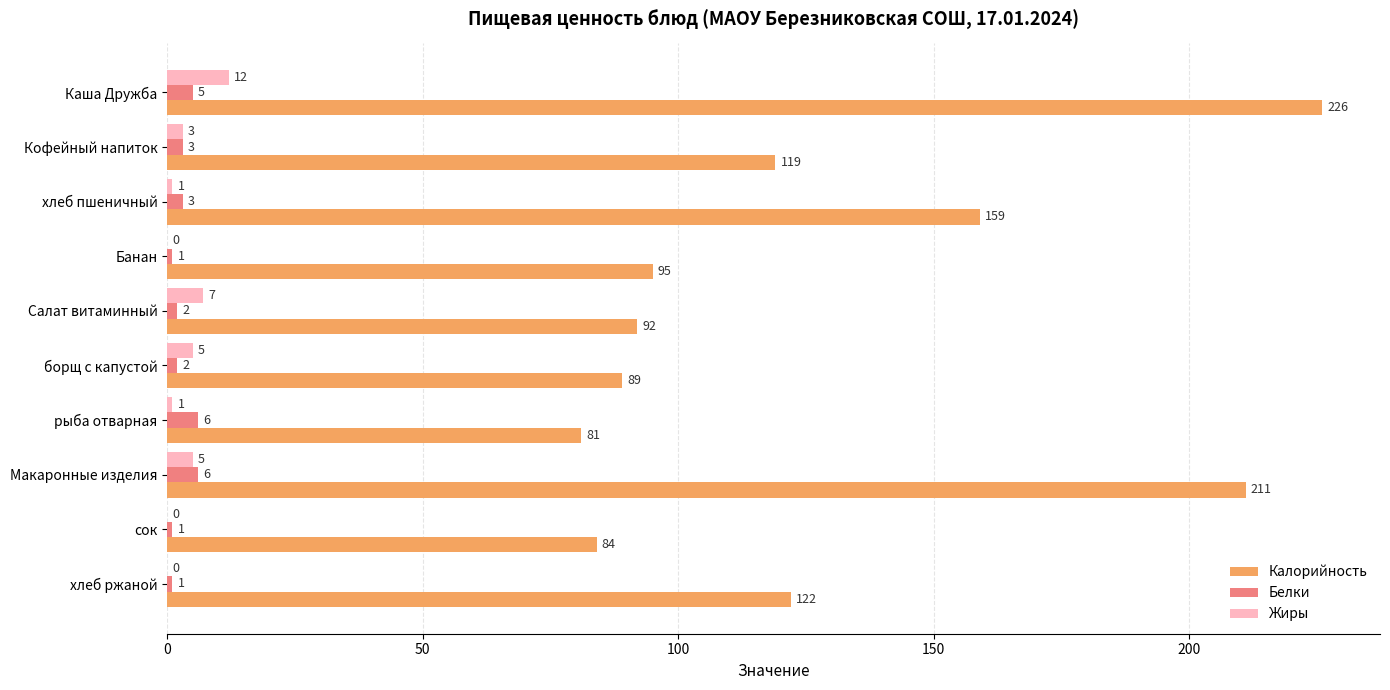

What is the maximum value for Белки?

6